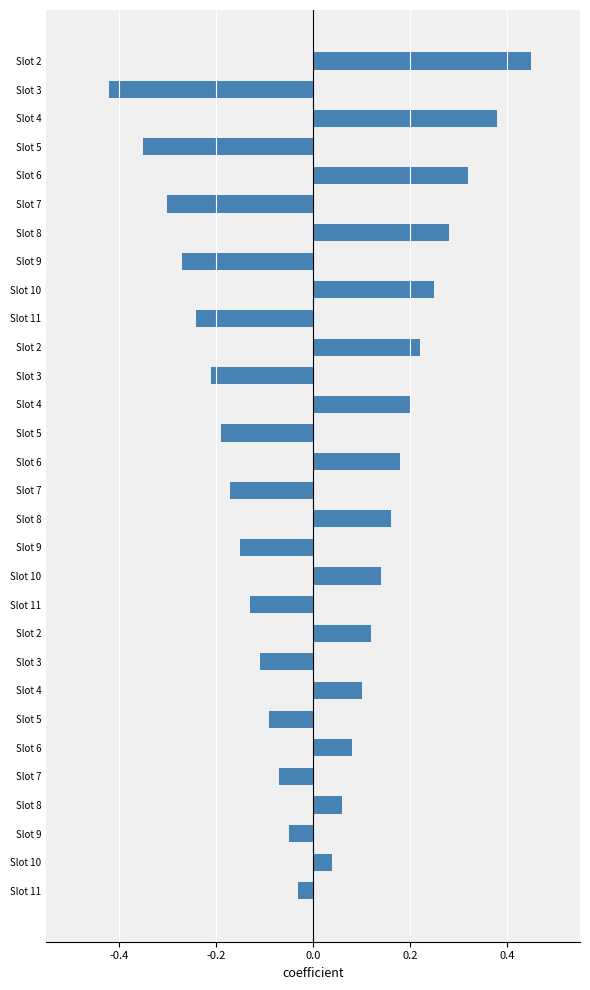

How many data points are less than 0?

15